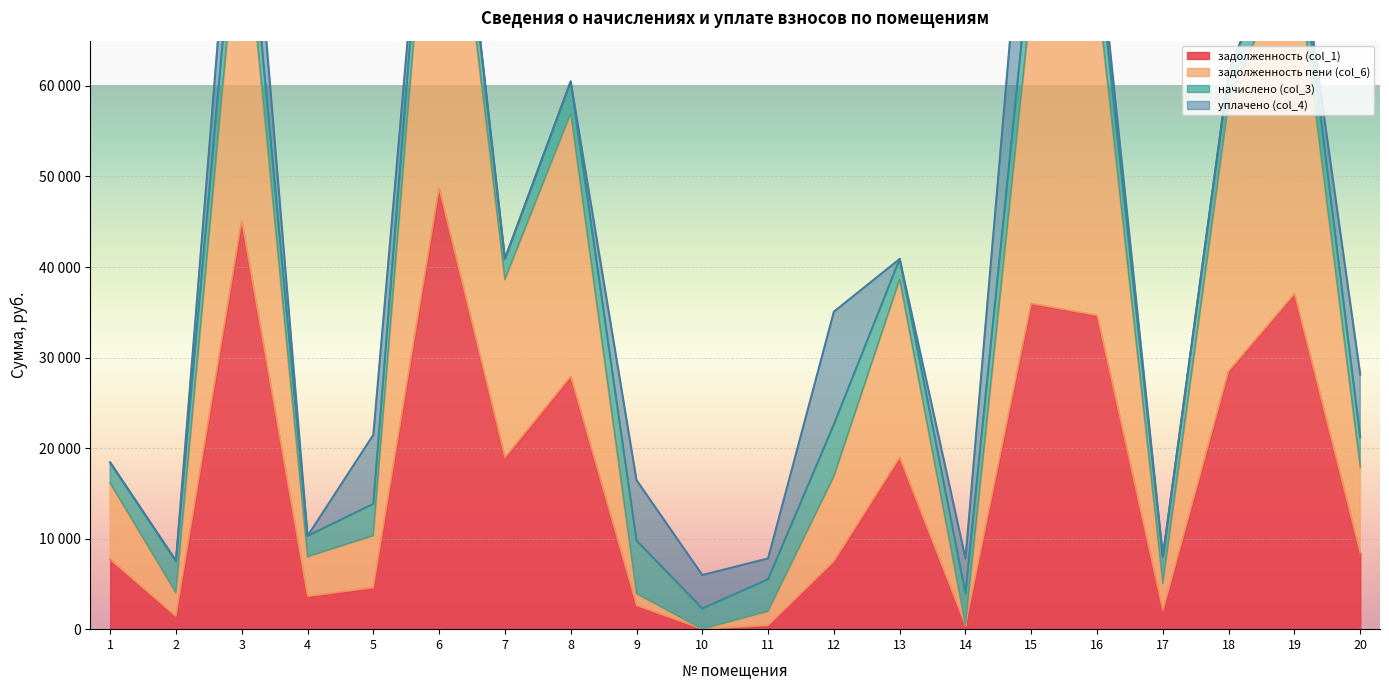

The задолженность пени (col_6) series shows 38603.0 at 7. True or false?

True